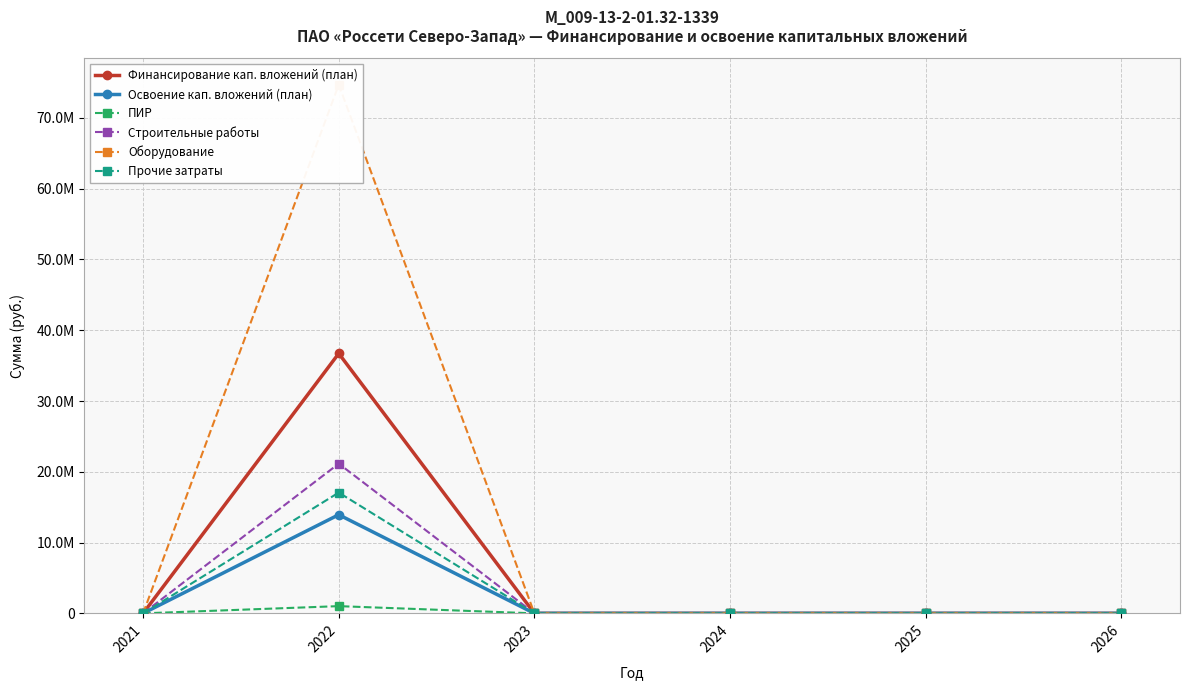

Which category has the lowest value across all series?

2021